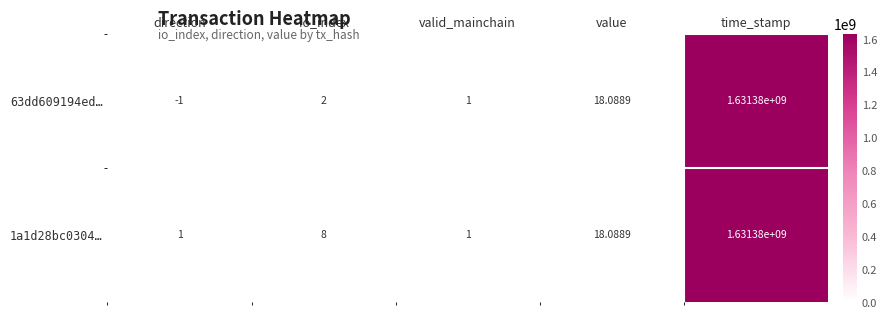

At which category is the sum across all series the highest?

time_stamp